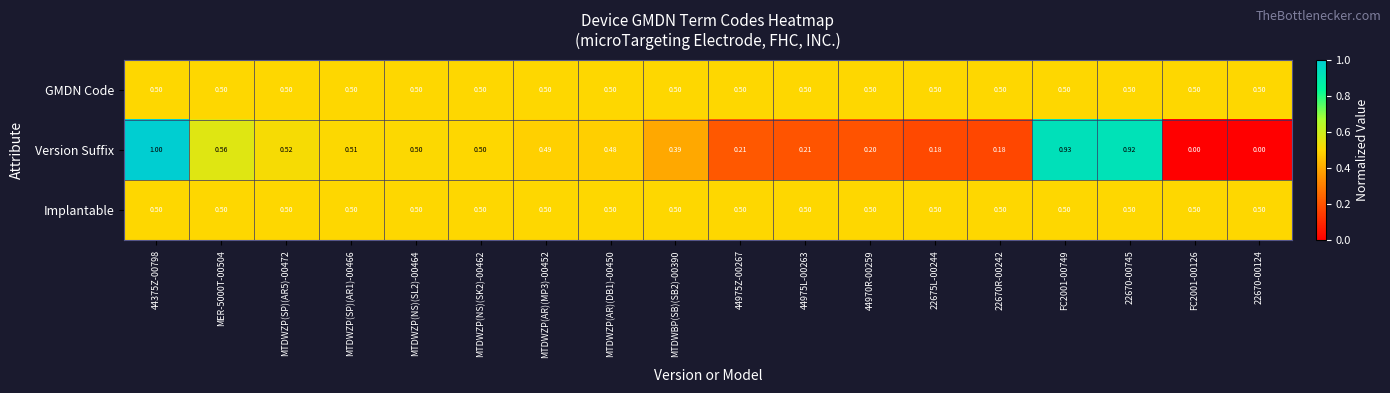

Is the value of Version Suffix at 44375Z-00798 greater than the value of Implantable at 22670R-00242?

Yes